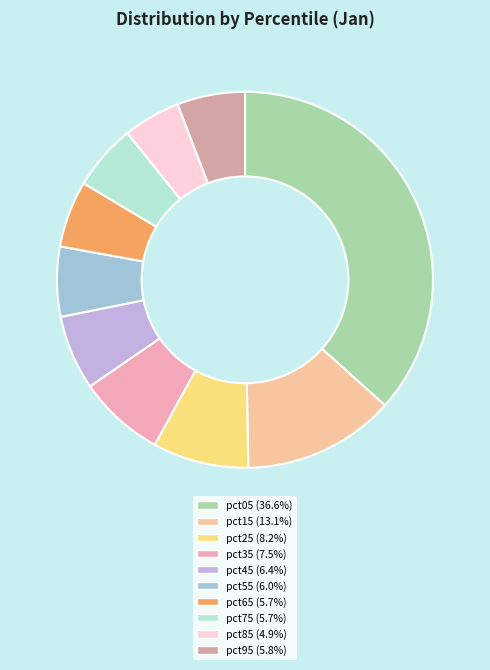

Which category has the biggest portion of the pie?

pct05